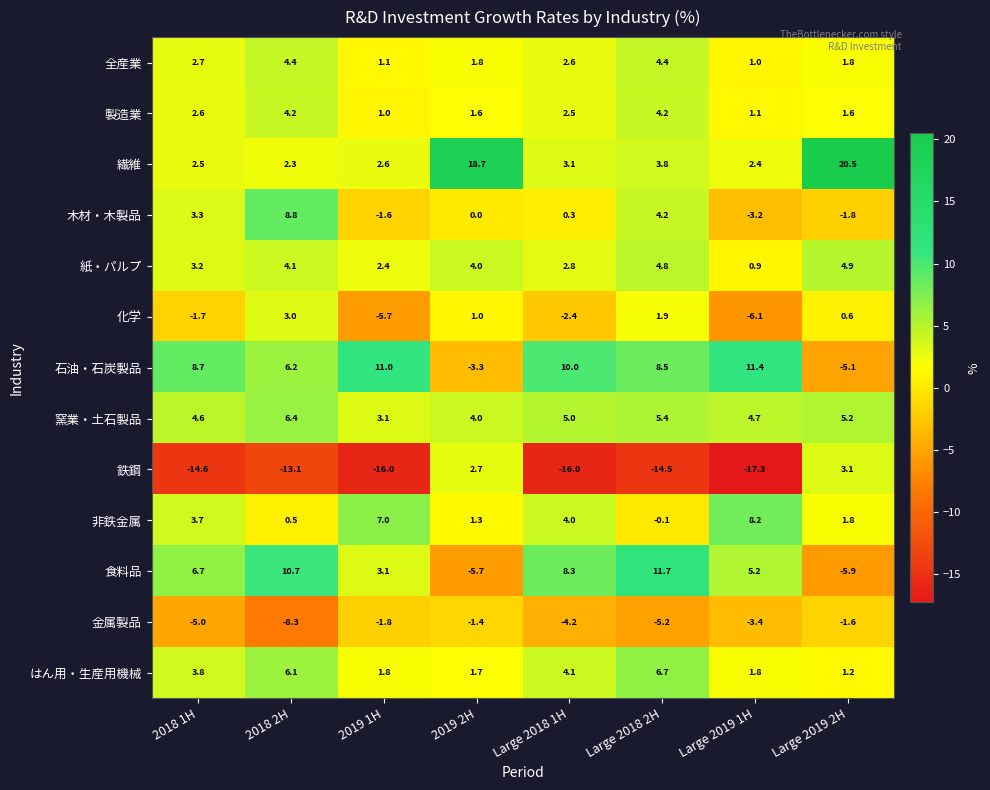

List the series in order of their peak value, lowest first.

金属製品, 化学, 鉄鋼, 製造業, 全産業, 紙・パルプ, 窯業・土石製品, はん用・生産用機械, 非鉄金属, 木材・木製品, 石油・石炭製品, 食料品, 繊維